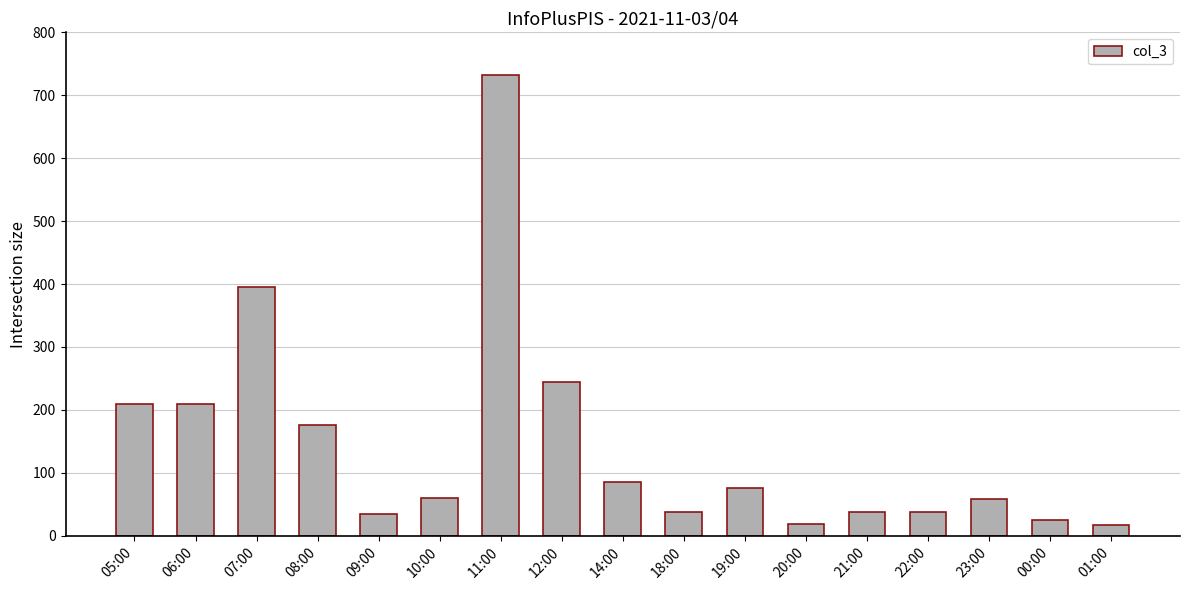

What is the maximum value shown in the chart?

732